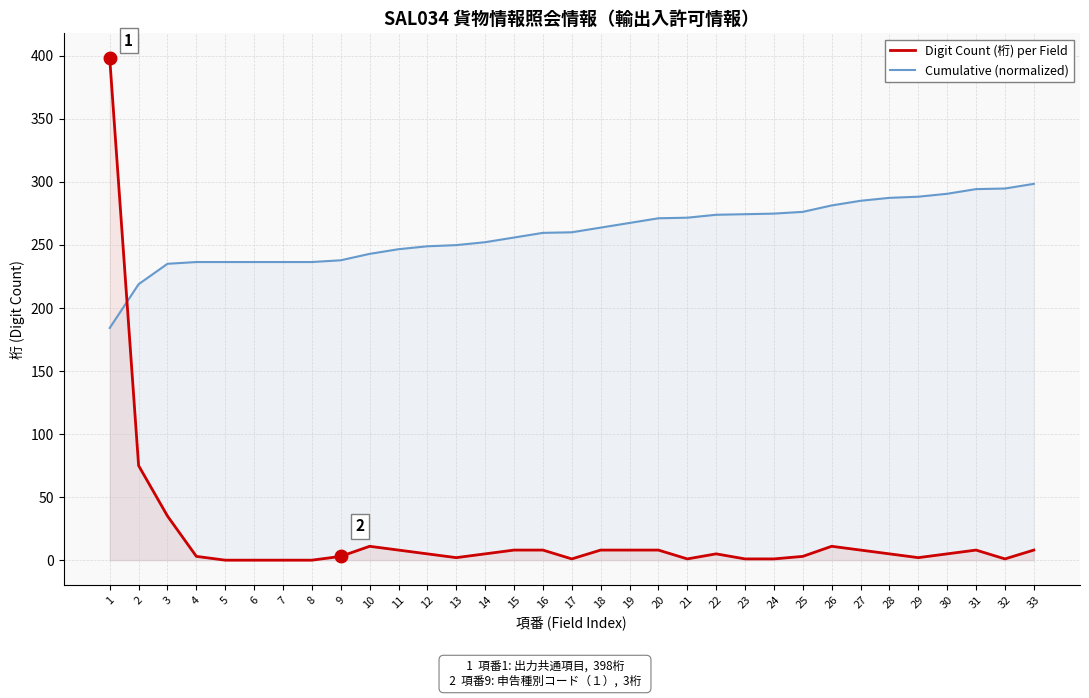

Reading left to right, extract all data points from this chart.

Digit Count (桁) per Field: 398.0	75.0	35.0	3.0	0.0	0.0	0.0	0.0	3.0	11.0	8.0	5.0	2.0	5.0	8.0	8.0	1.0	8.0	8.0	8.0	1.0	5.0	1.0	1.0	3.0	11.0	8.0	5.0	2.0	5.0	8.0	1.0	8.0
Cumulative (normalized): 184.2	218.9	235.1	236.5	236.5	236.5	236.5	236.5	237.9	243.0	246.7	249.0	249.9	252.2	255.9	259.6	260.1	263.8	267.5	271.2	271.7	274.0	274.4	274.9	276.3	281.4	285.1	287.4	288.3	290.6	294.3	294.8	298.5